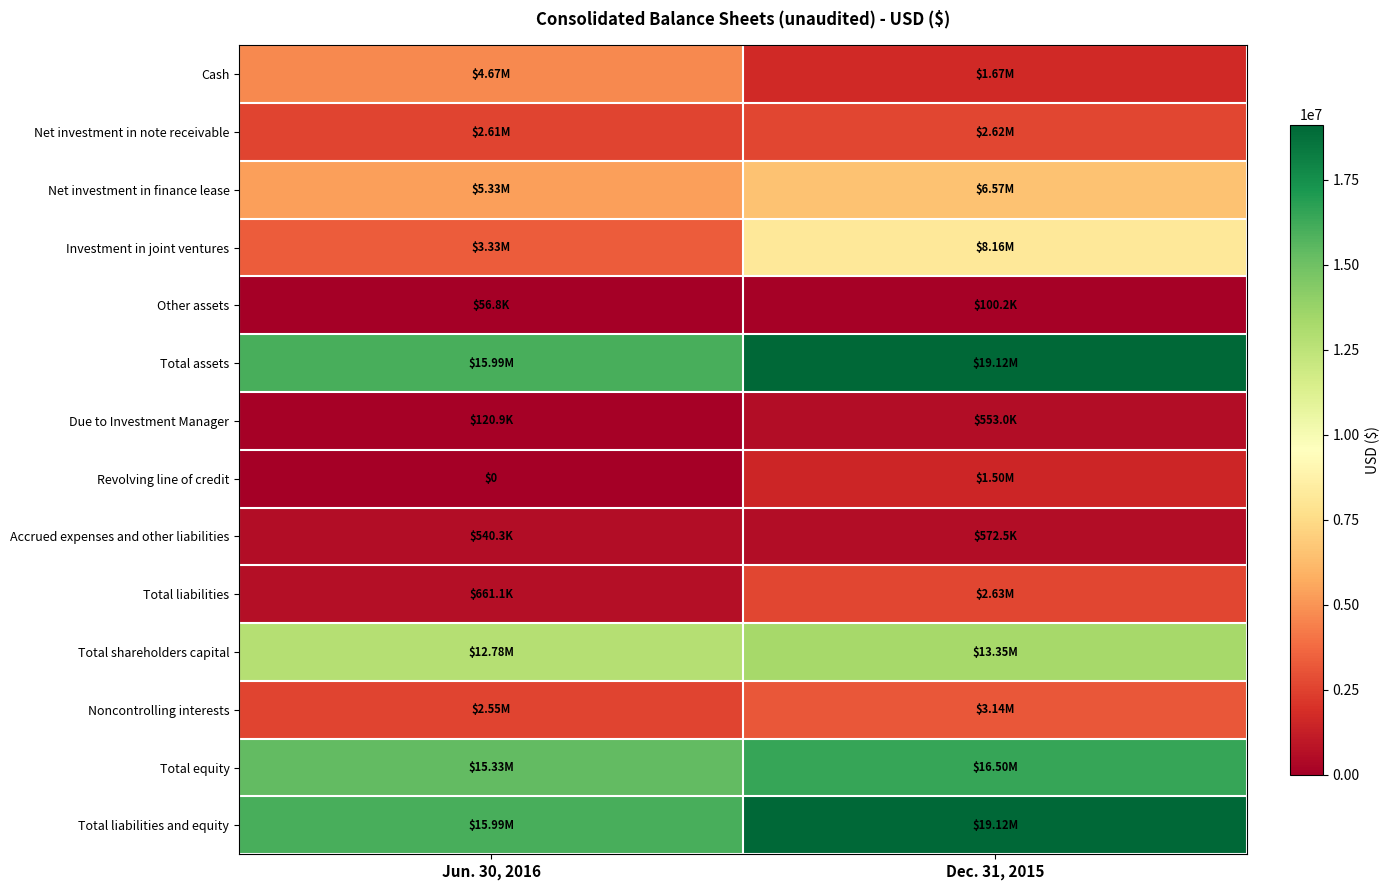

List the labels in order of Accrued expenses and other liabilities value, largest first.

Dec. 31, 2015, Jun. 30, 2016